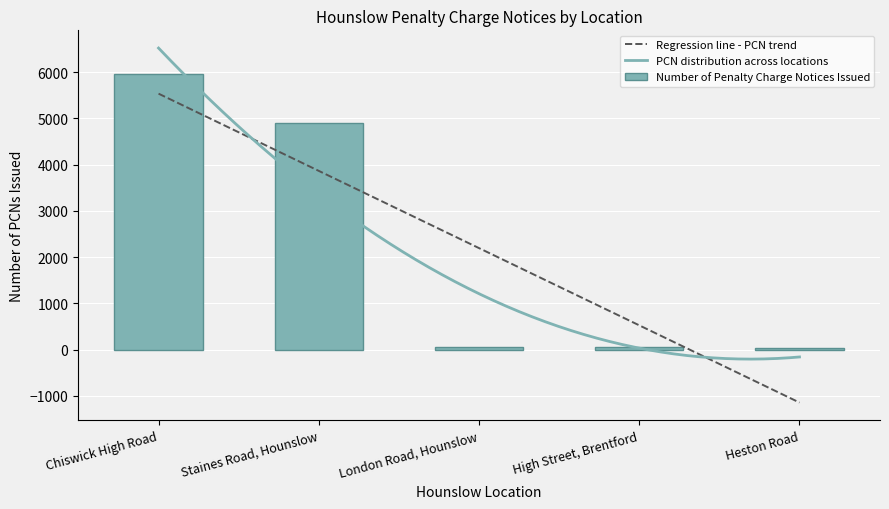

How many values in the Number of Penalty Charge Notices Issued series are below 59?

2